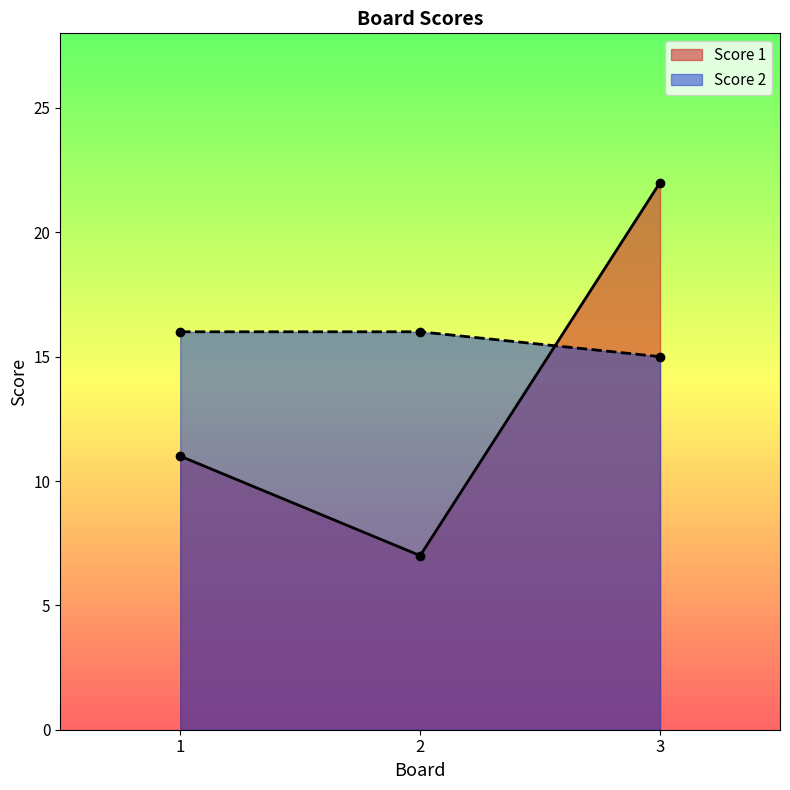

At 2, list the series in order from smallest to largest.

Score 1, Score 2